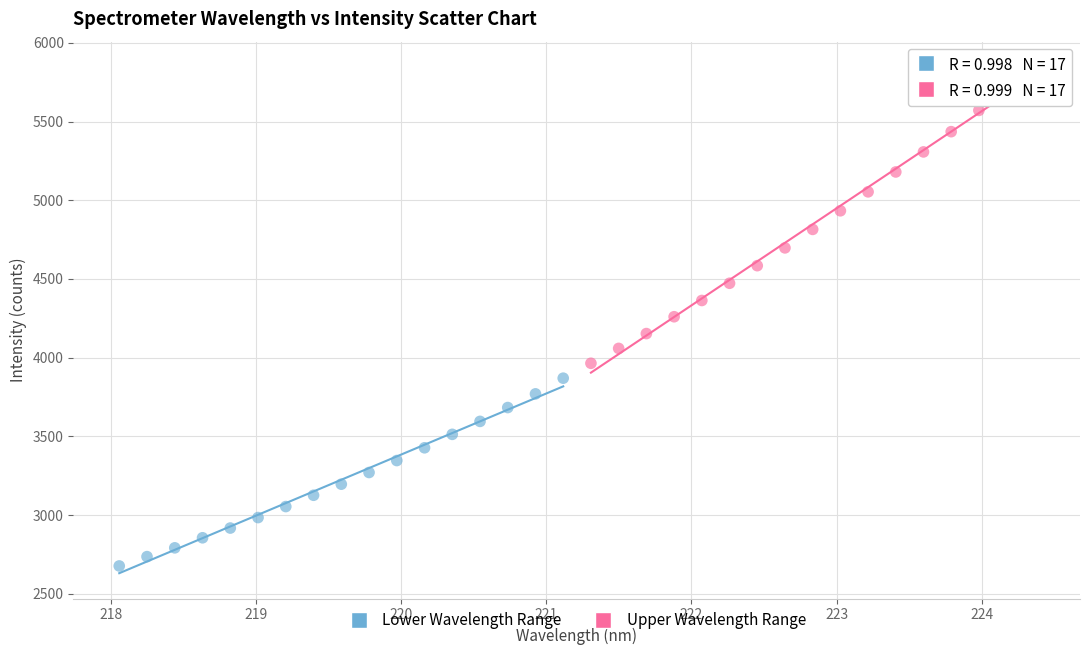

Which series has the largest Y range (max minus min)?

Upper Wavelength Range